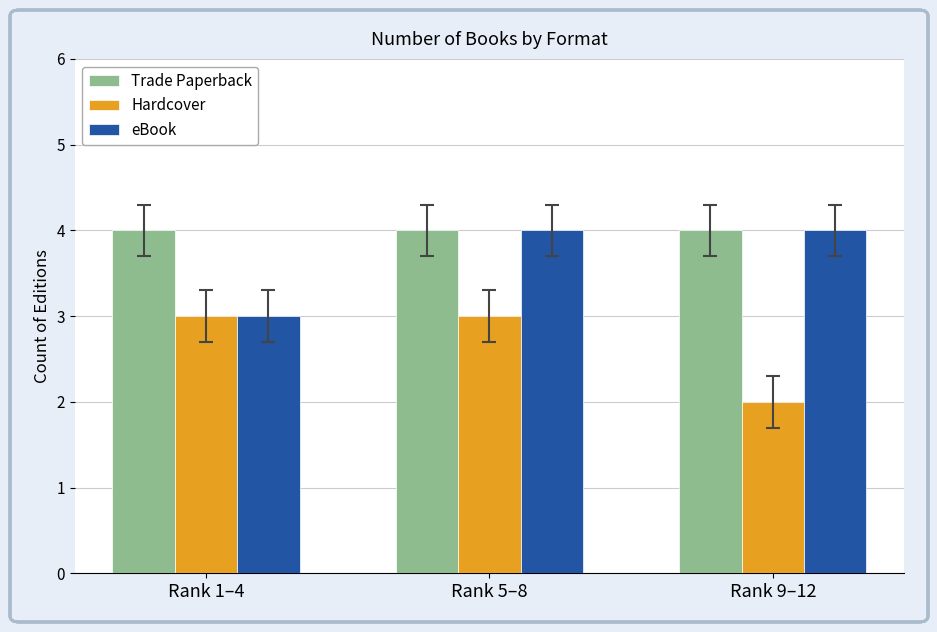

Between Rank 5–8 and Rank 9–12, which series saw the biggest shift?

Hardcover